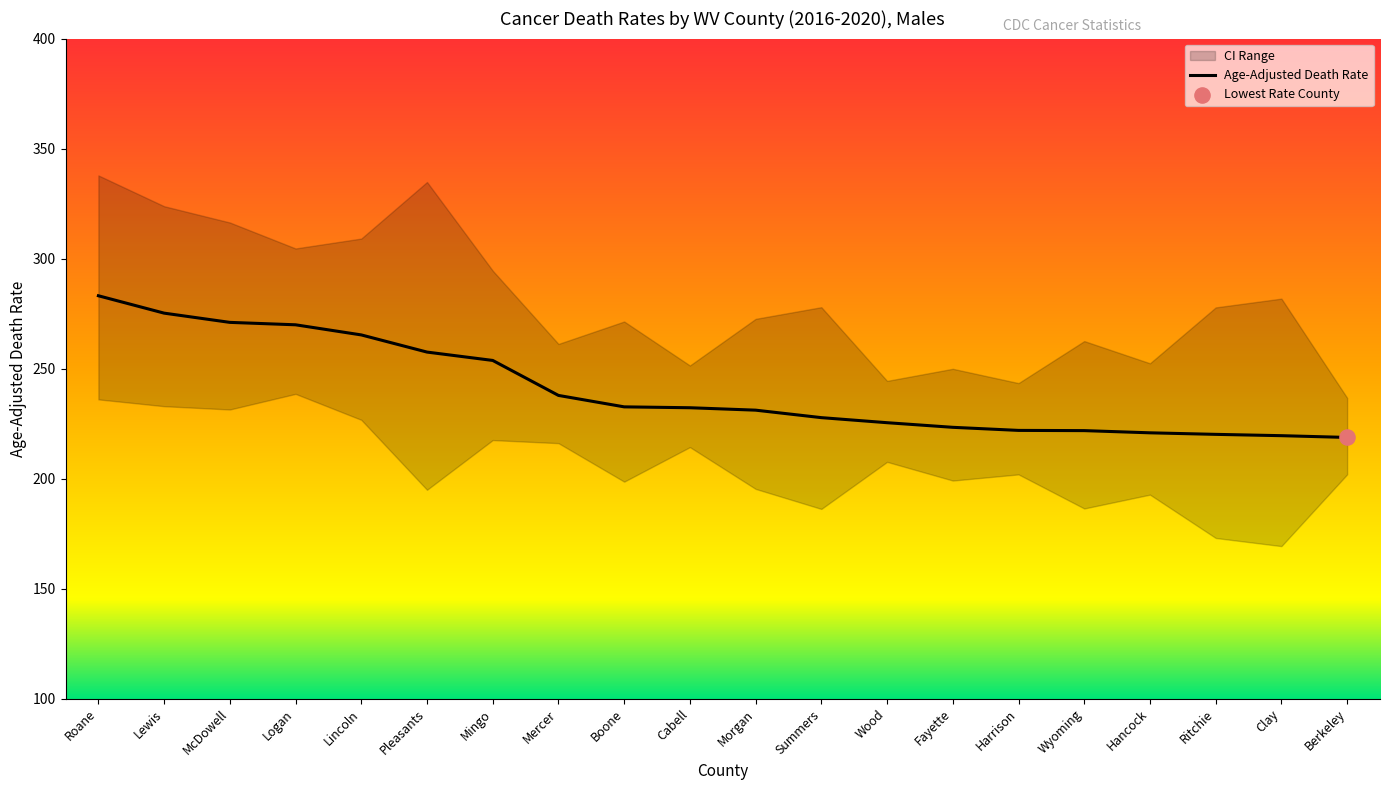

Which series has the largest total across all categories?

Upper CI (Rate)